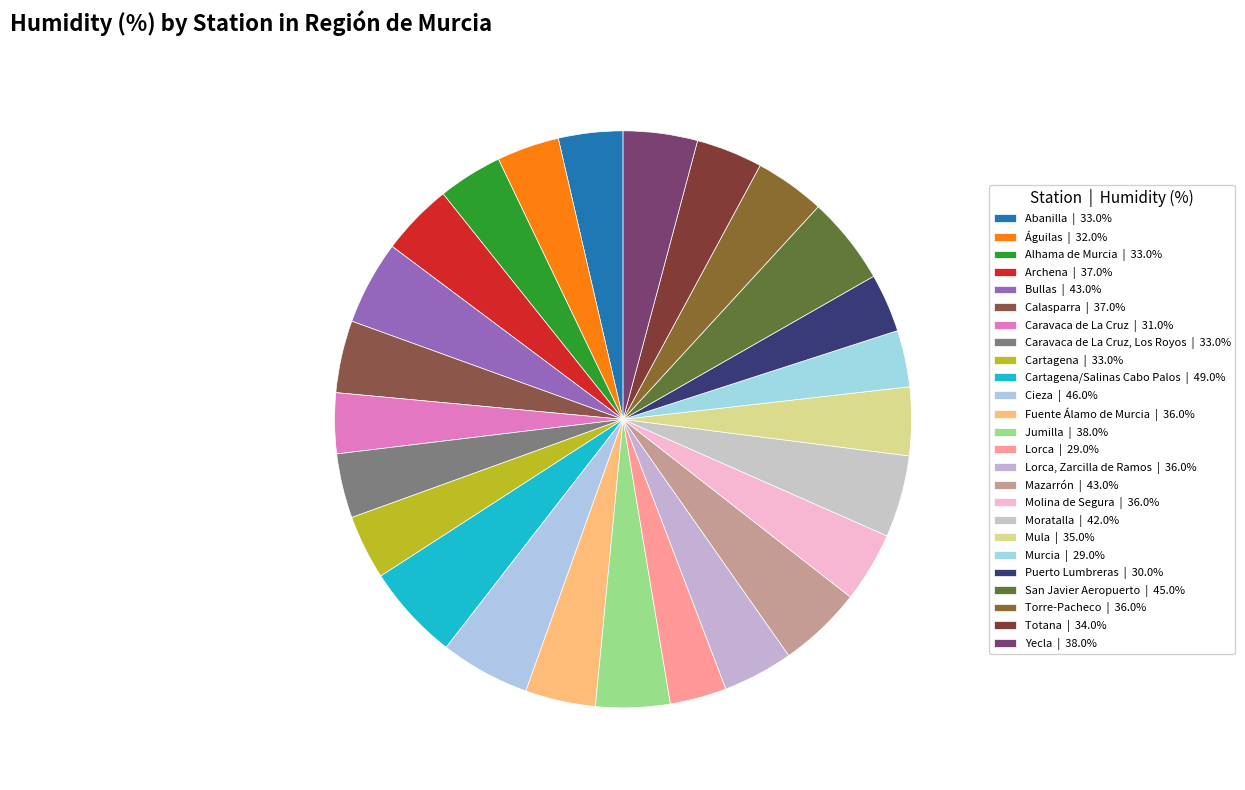

How many segments does this pie chart have?

25